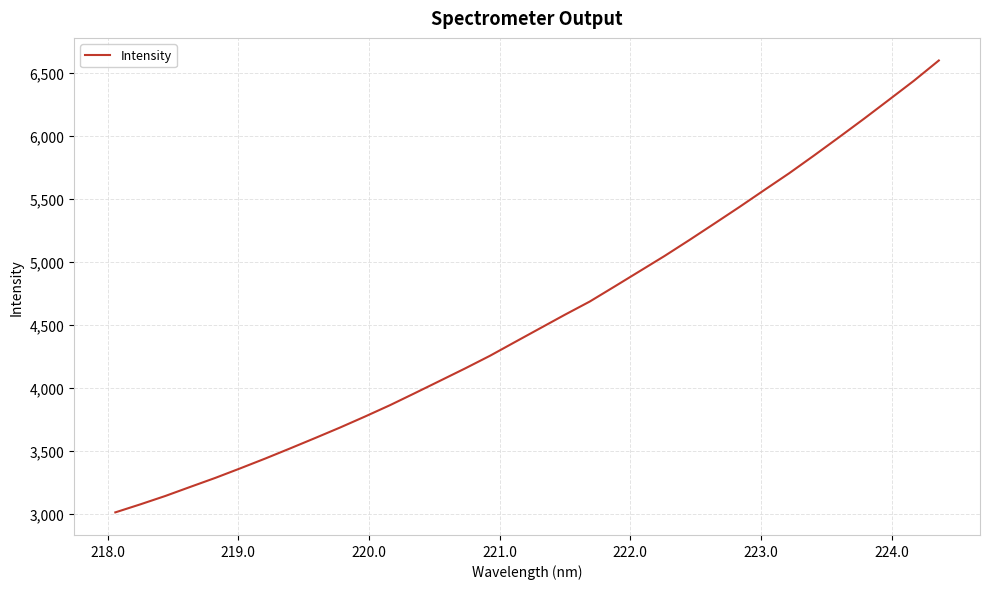

True or false: there are more than 0 points higher than both neighbors.

False